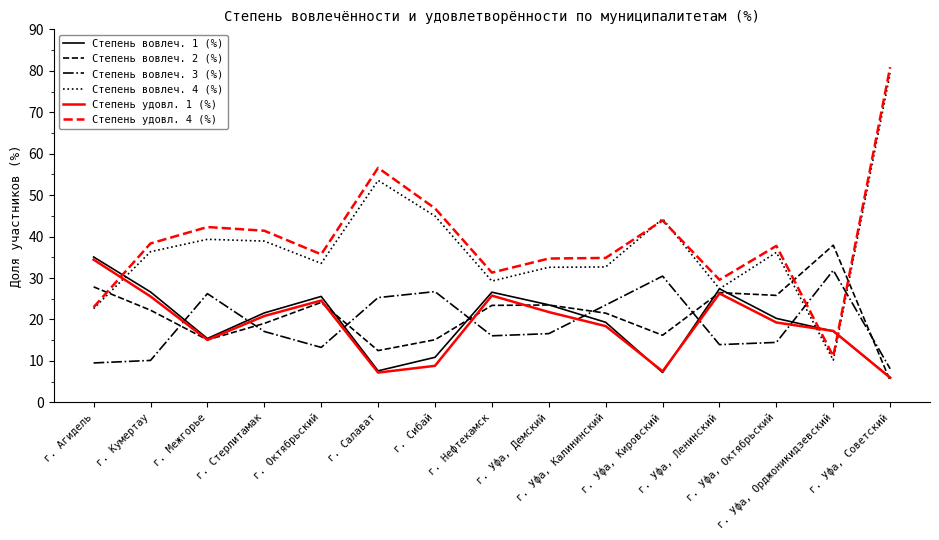

The Степень удовл. 1 (%) series shows 10.4 at г. Уфа, Калининский. True or false?

False